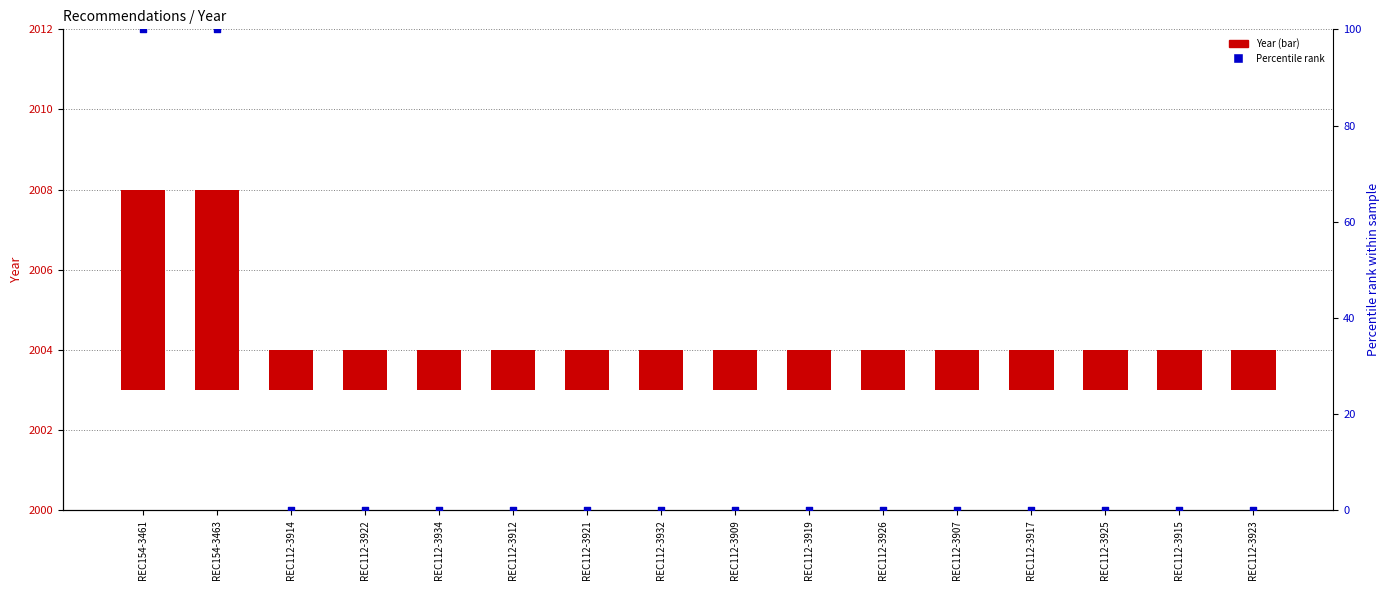

Which series reaches the minimum Y coordinate?

Percentile rank